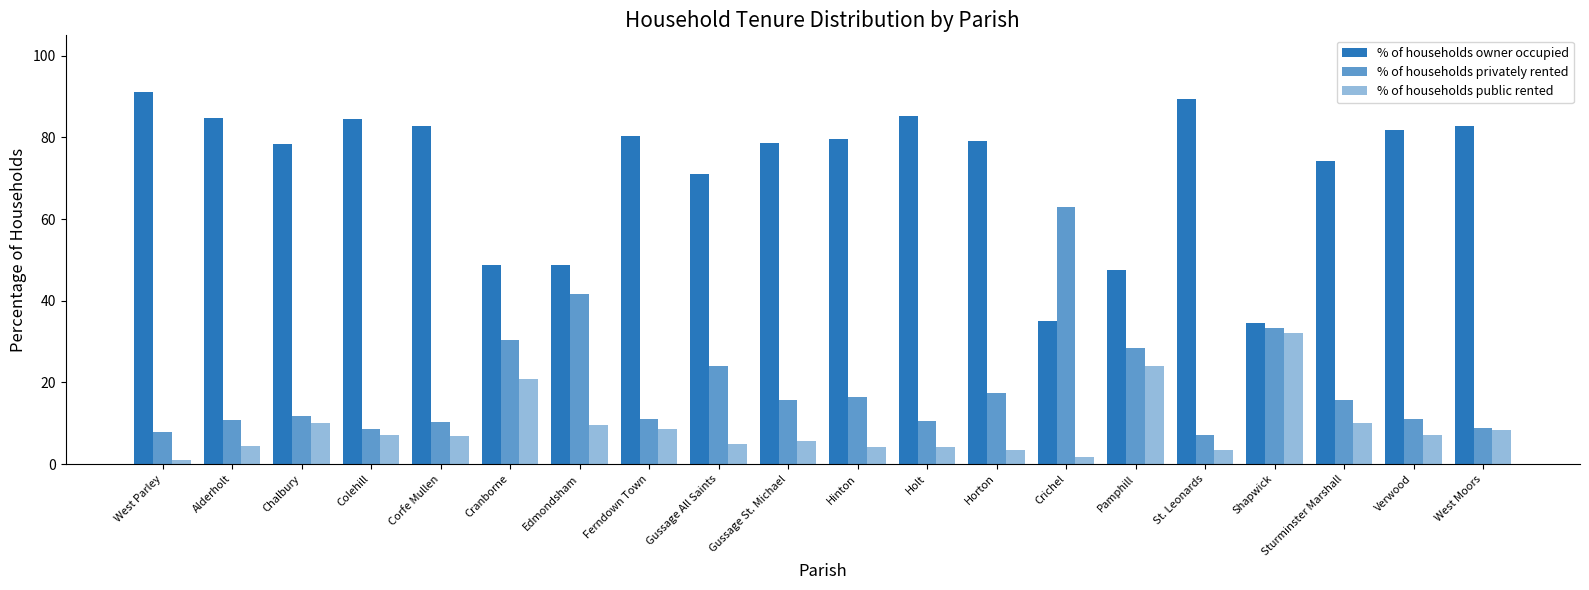

Is it true that % of households privately rented equals 10.5 at Holt?

True